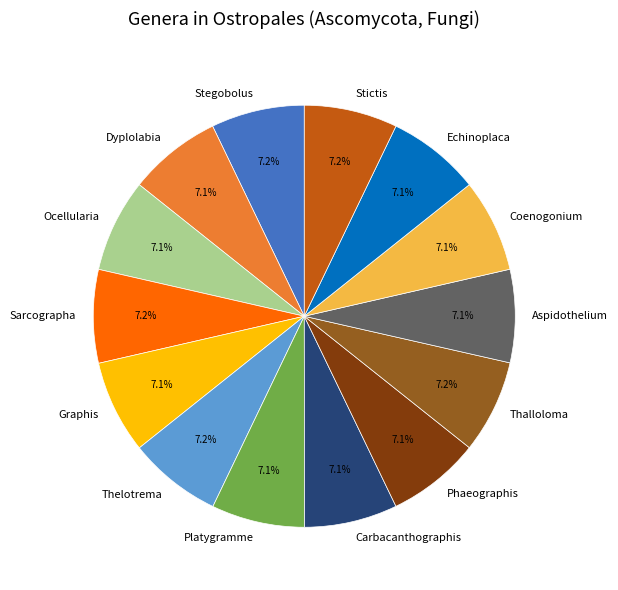

Does any single category account for the majority?

No